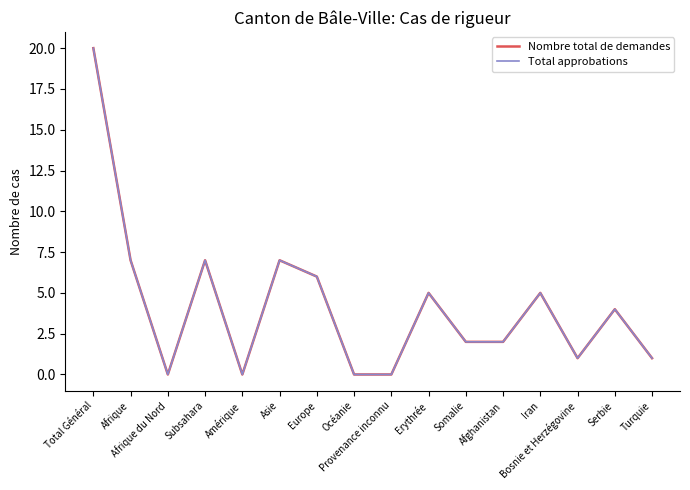

What position from the left is Somalie?

11